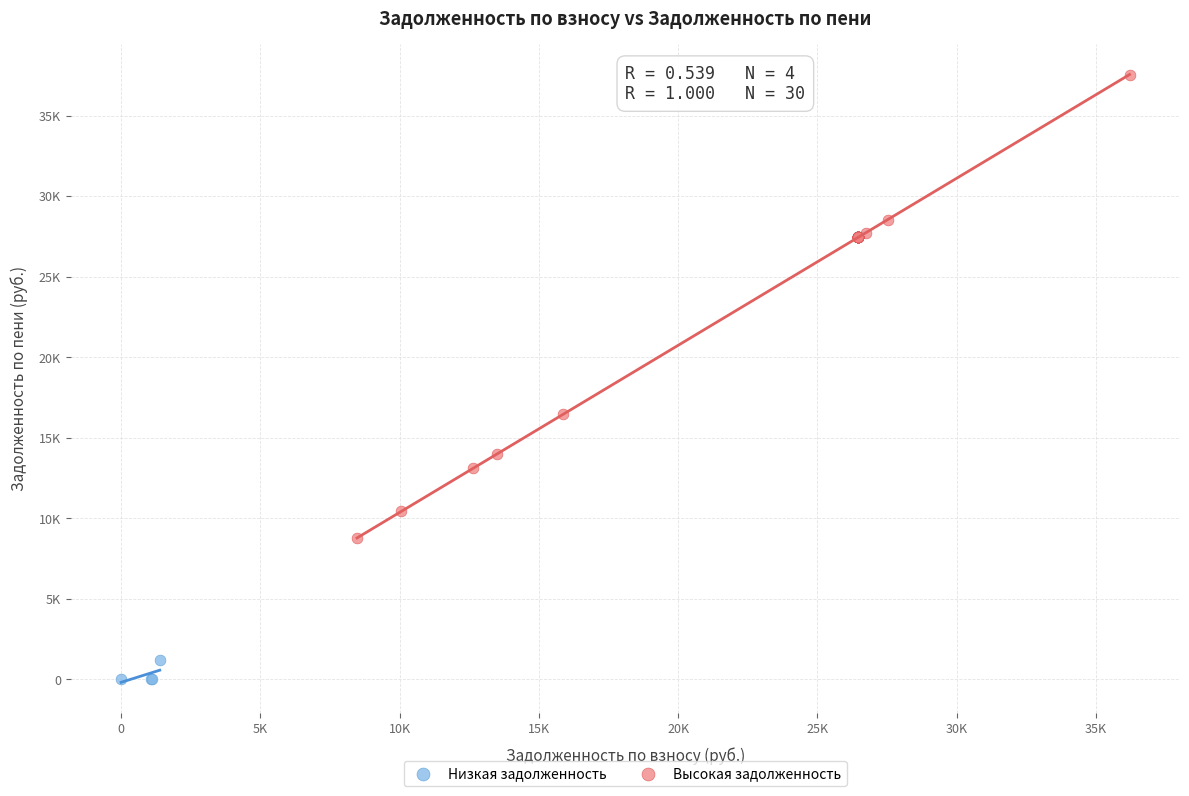

Which series reaches the minimum Y coordinate?

Низкая задолженность